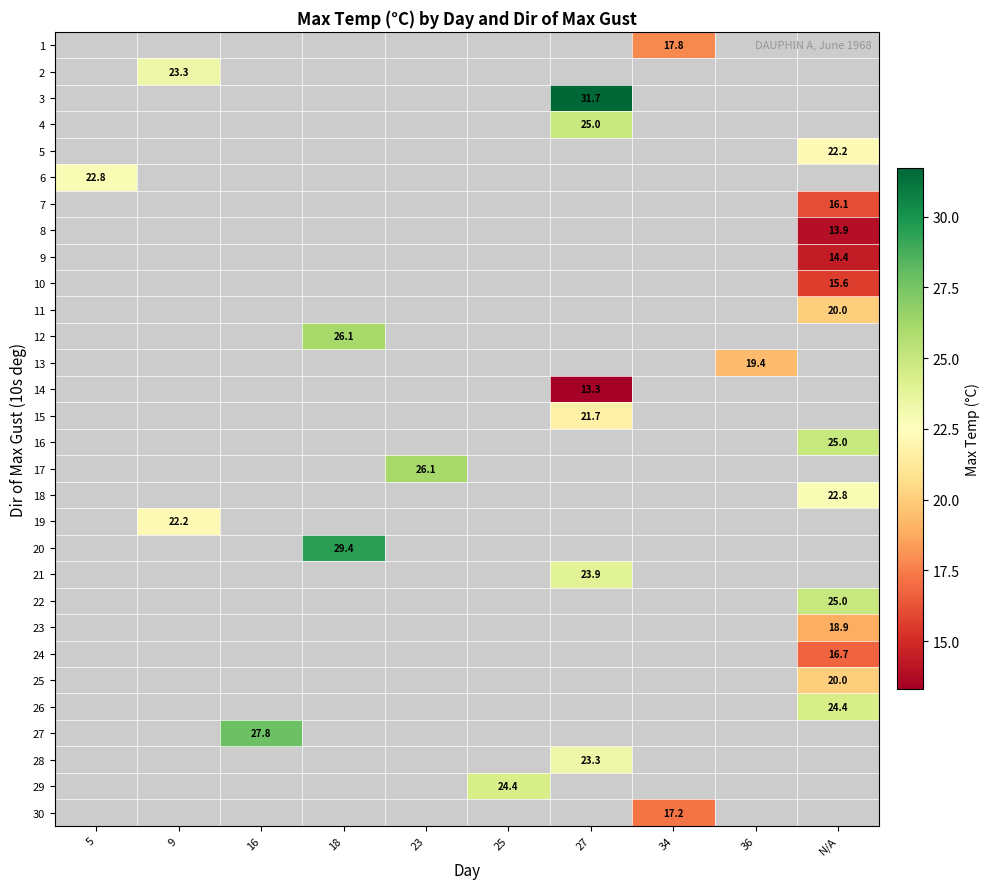

Is it true that 29 equals 42.6 at 25?

False